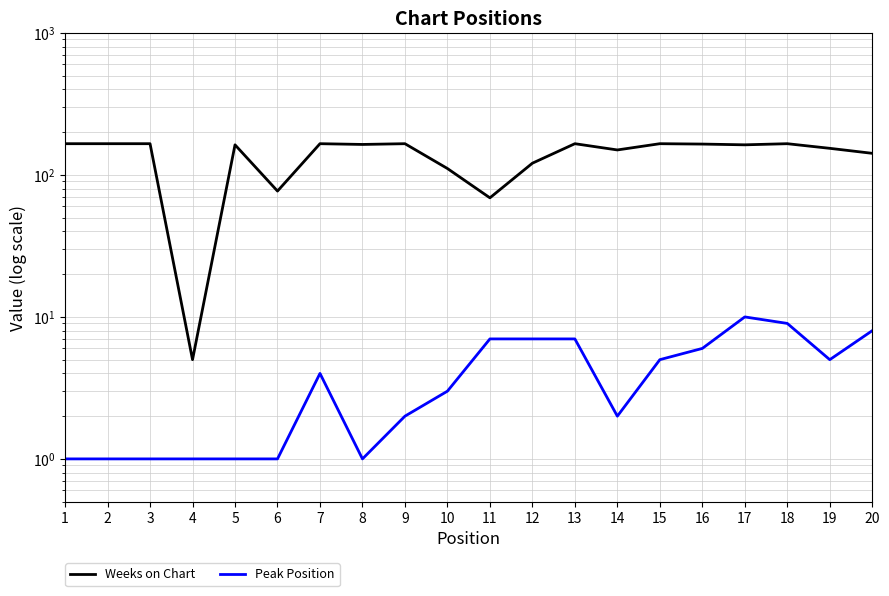

True or false: Weeks on Chart and Peak Position cross at least once.

False